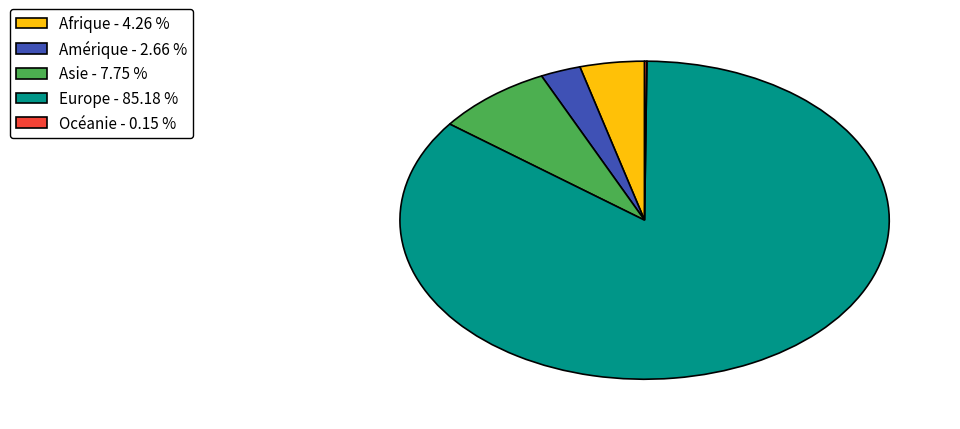

True or false: Amérique accounts for 17% of the total.

False